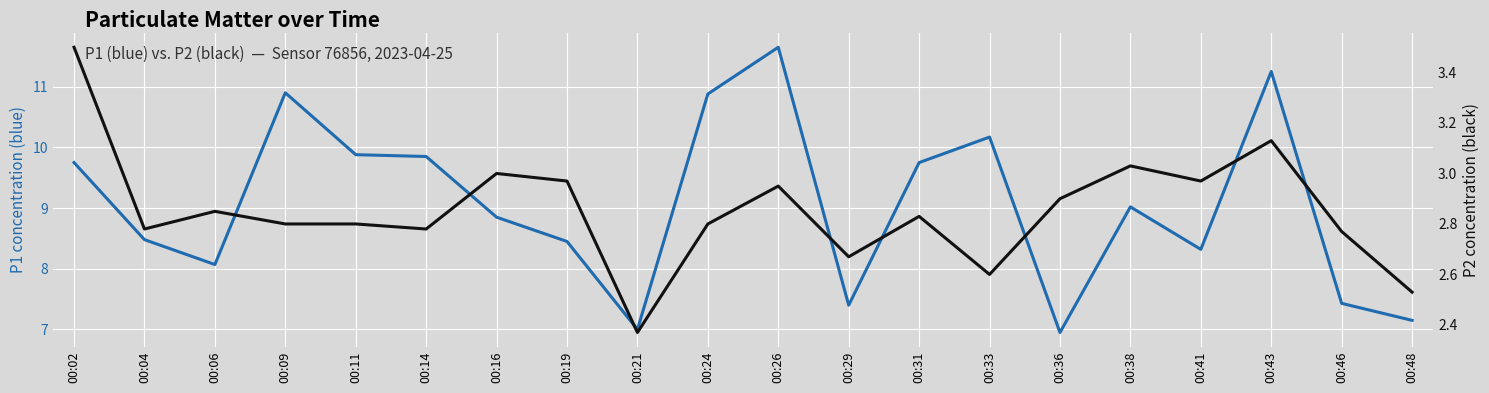

Which series changed the most between 00:09 and 00:33?

P1